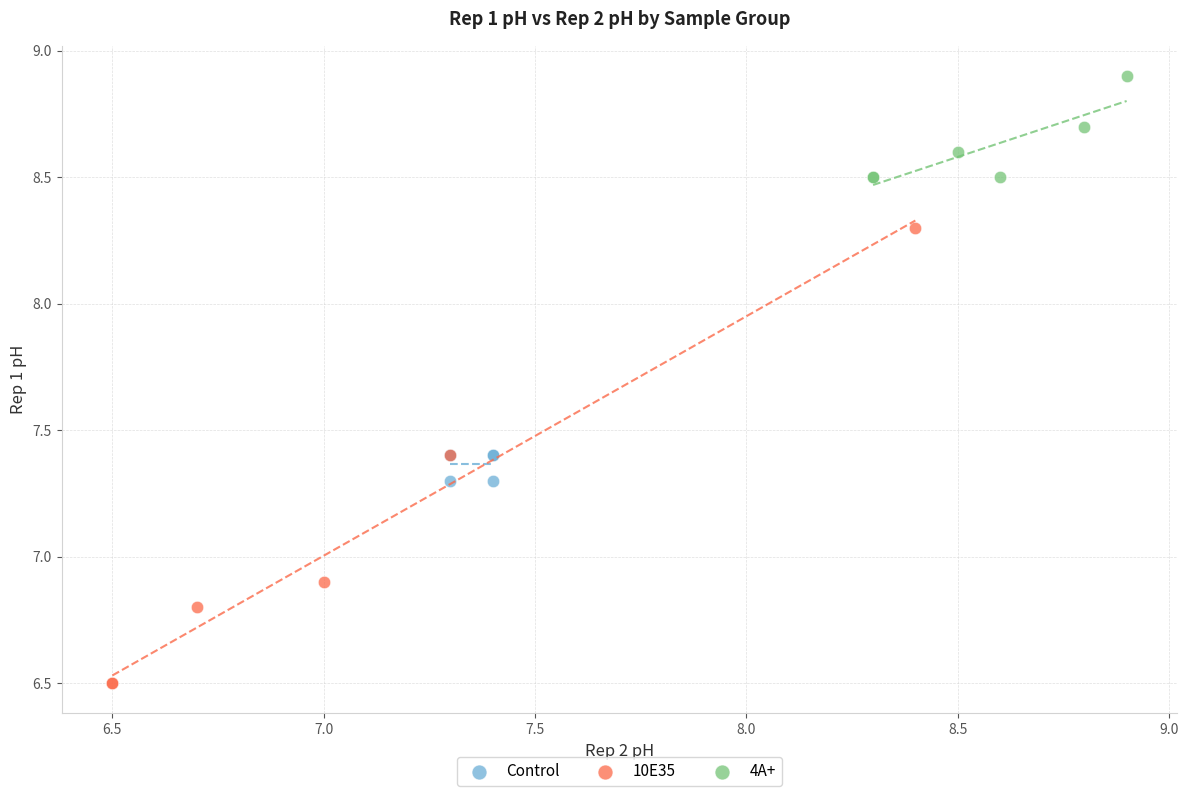

Which series reaches the maximum Y coordinate?

4A+